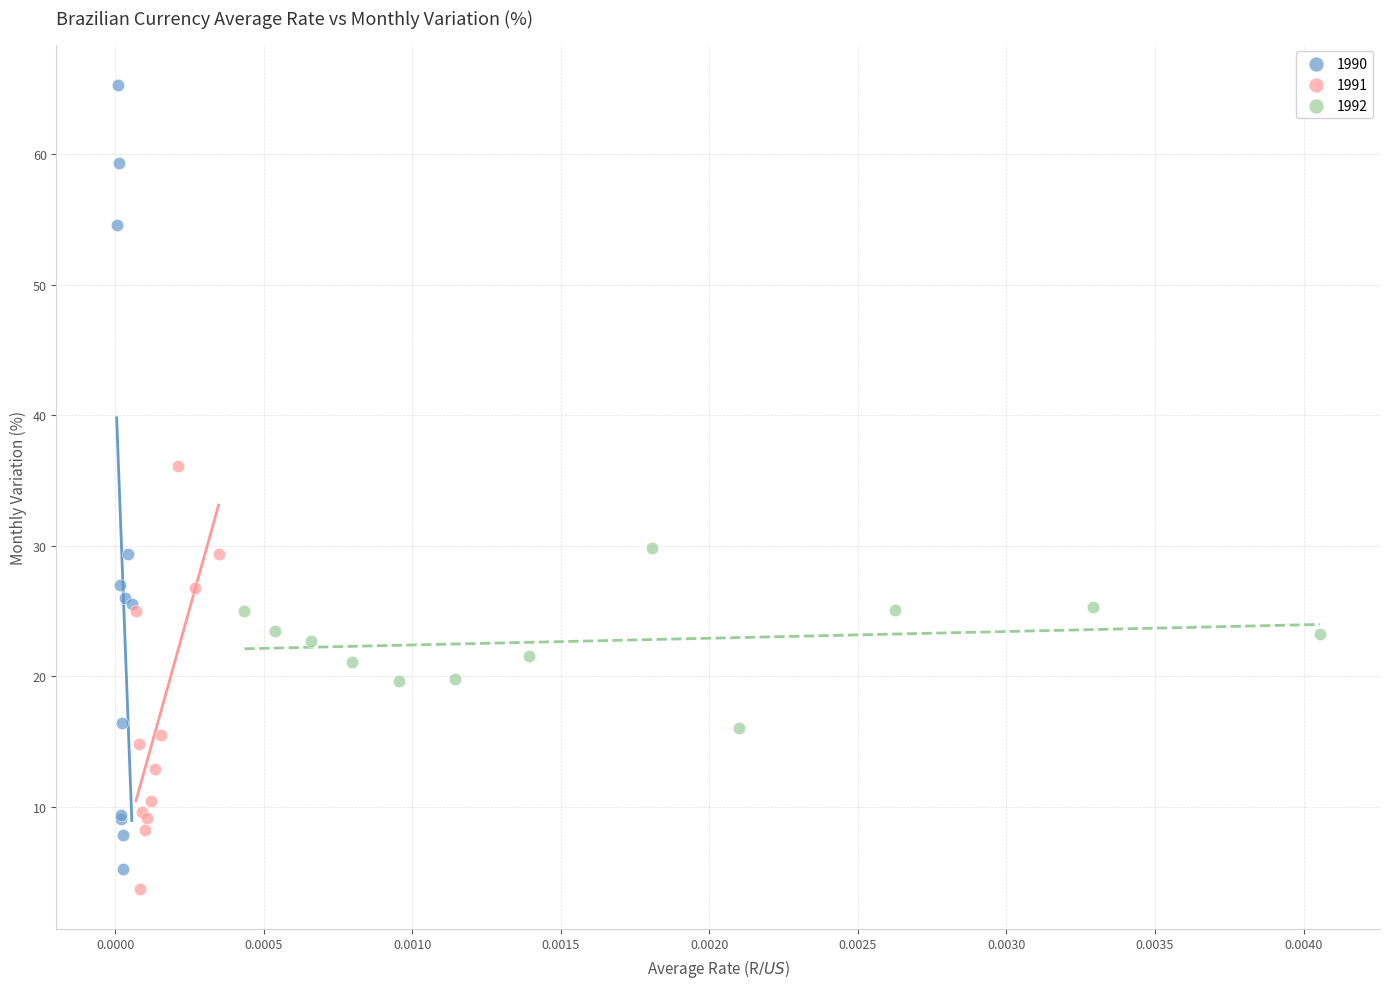

What are all the series names shown in the legend?

1990, 1991, 1992